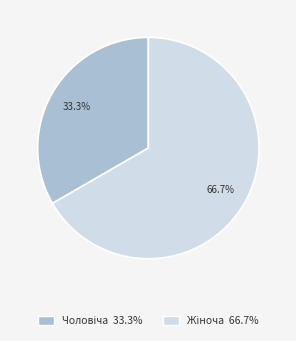

Does any single category account for the majority?

Yes